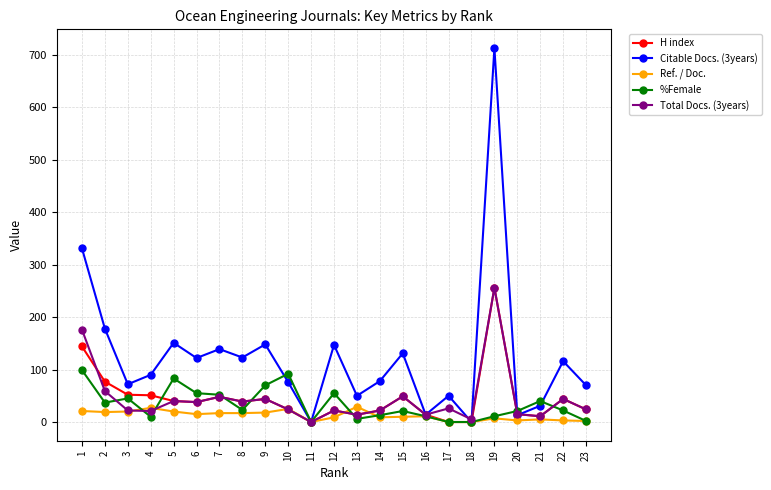

How many distinct data groups are displayed?

5